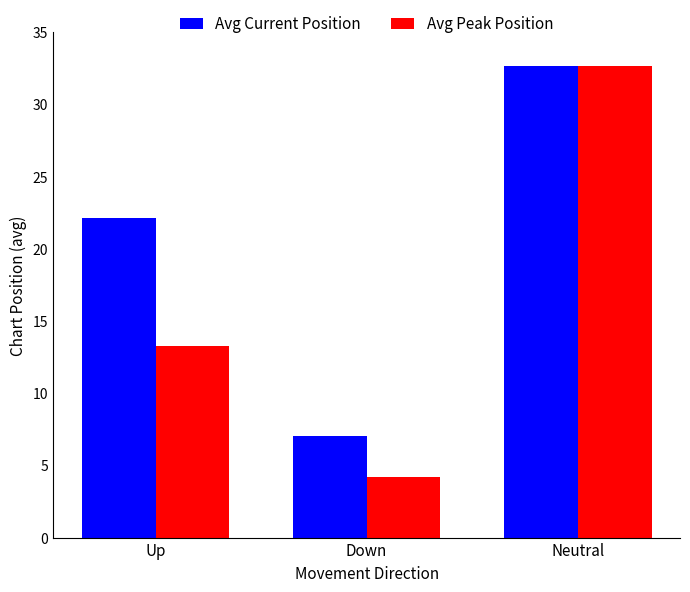

True or false: Avg Current Position has a value of 51.5 at Neutral.

False